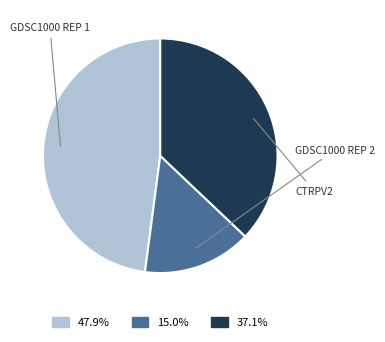

To the nearest percent, what is the average slice percentage?

33%